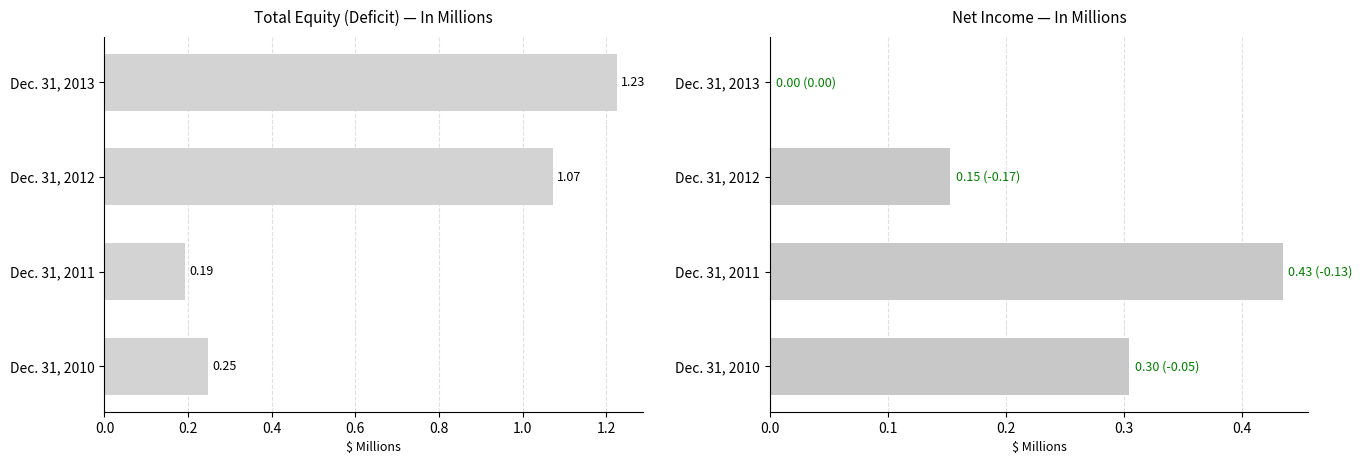

What is the difference between the second highest and second lowest values in the Net Income series?

0.2